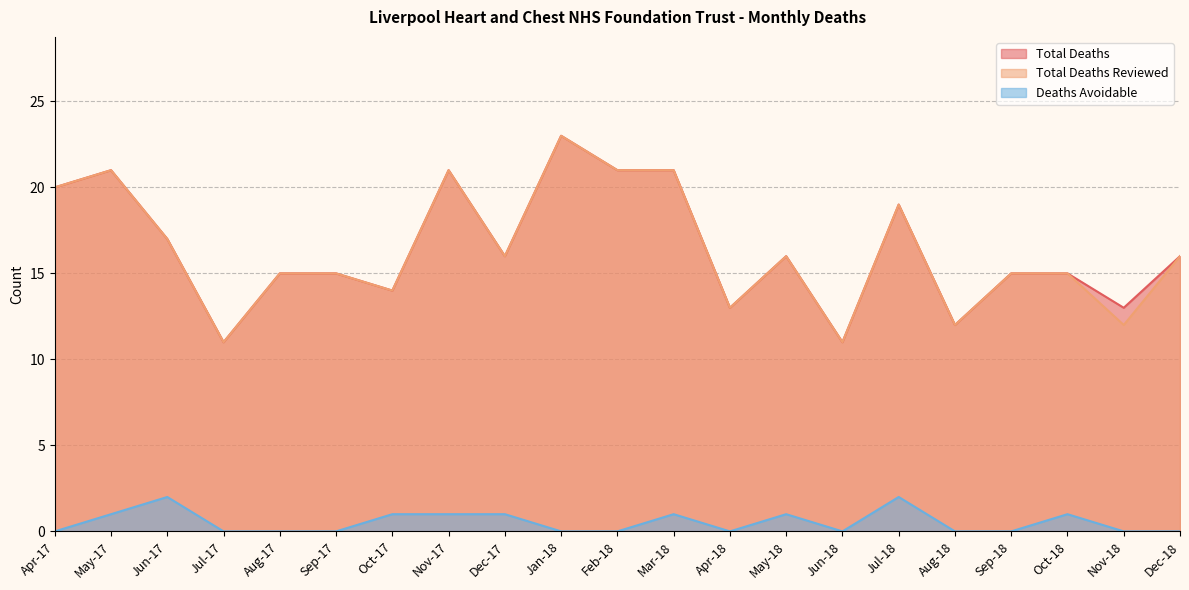

How many lines are shown in the chart?

3